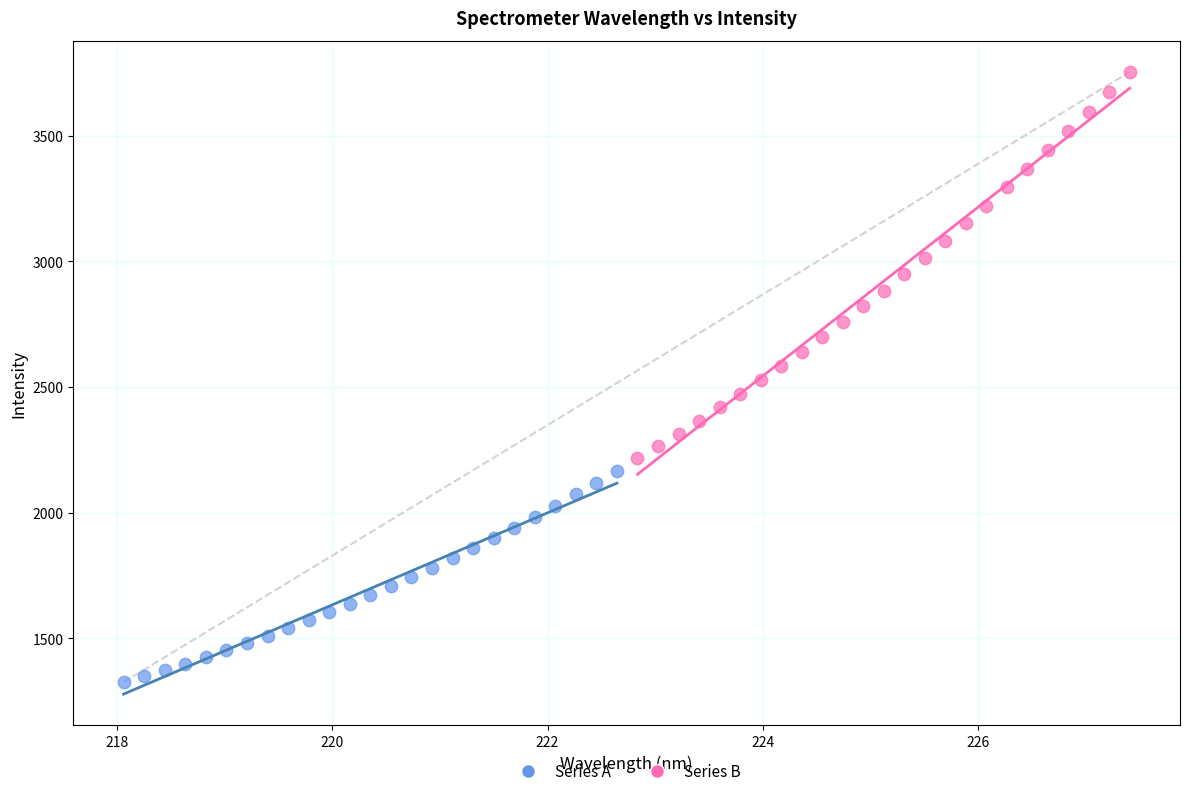

What are all the series names shown in the legend?

Series A, Series B